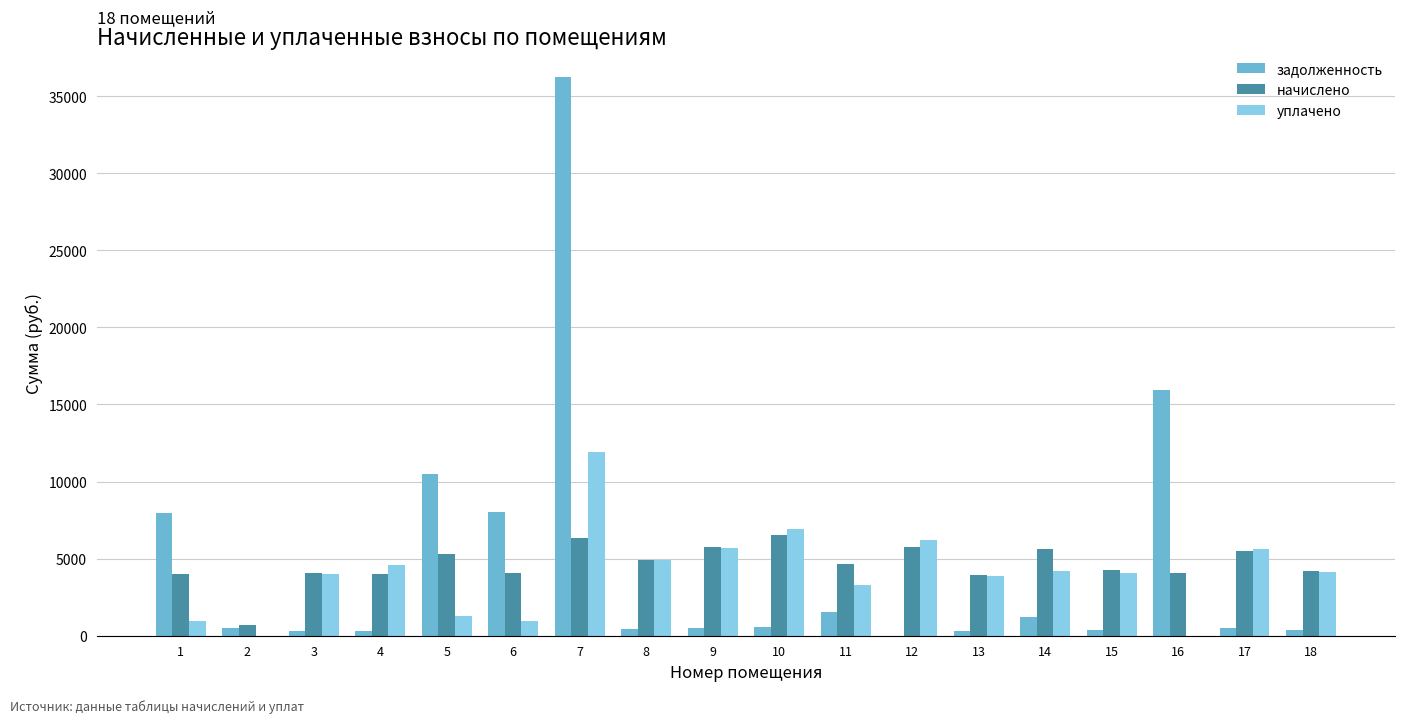

At which category is the sum across all series the highest?

7